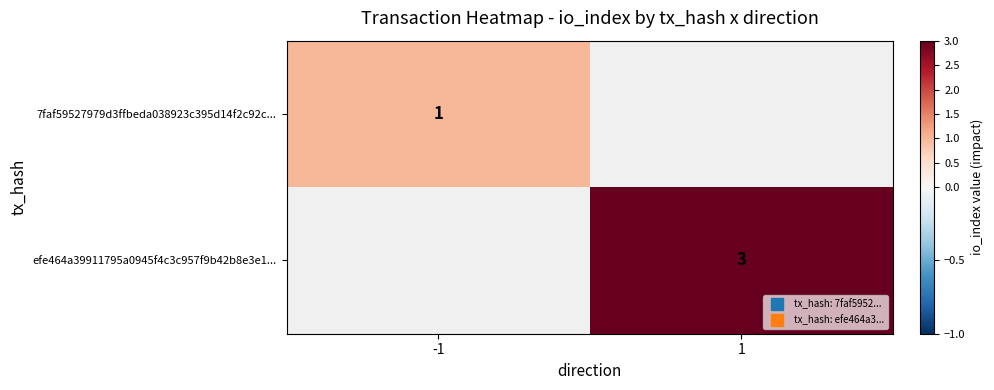

How many values in efe464a39911795a0945f4c3c957f9b42b8e3e1... are above zero?

1